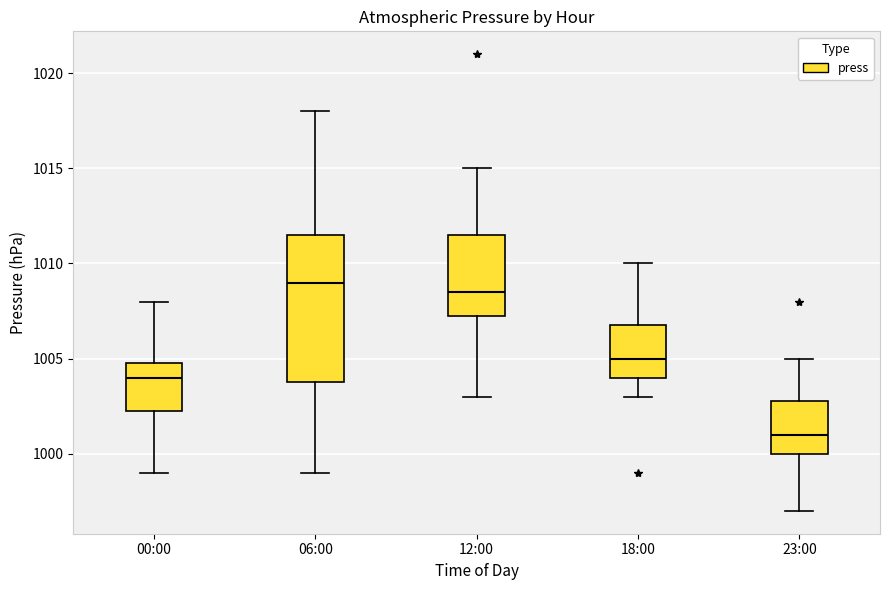

Which box's median line is the lowest?

23:00